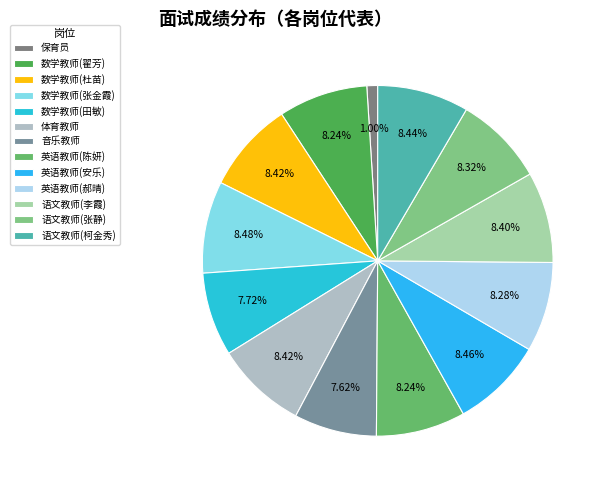

Which slice is the largest?

数学教师(张金霞)